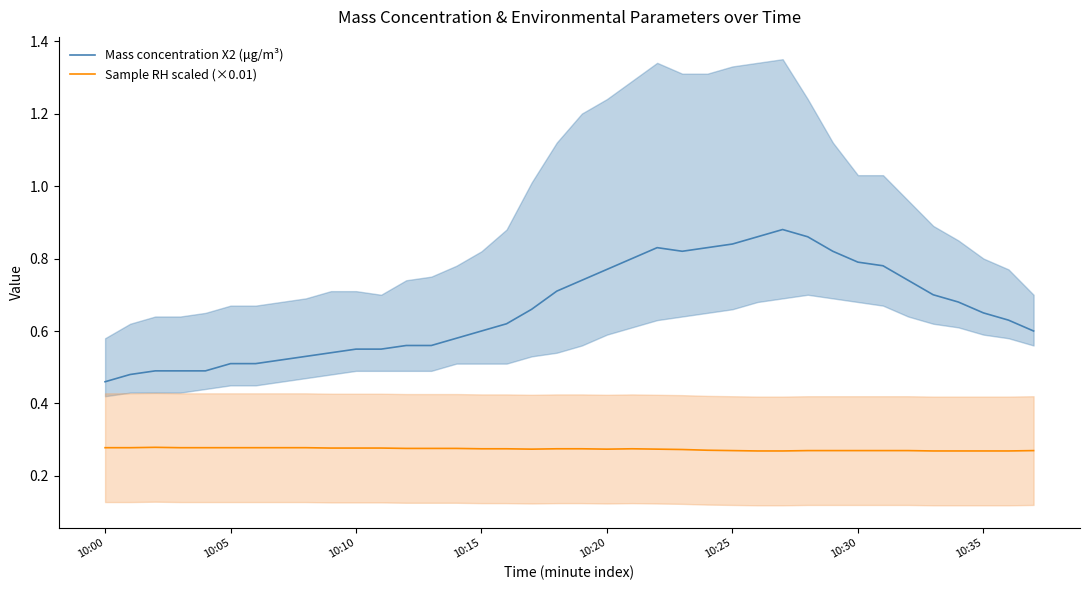

The Mass concentration X2 (μg/m³) series shows 0.3 at 10:10. True or false?

False